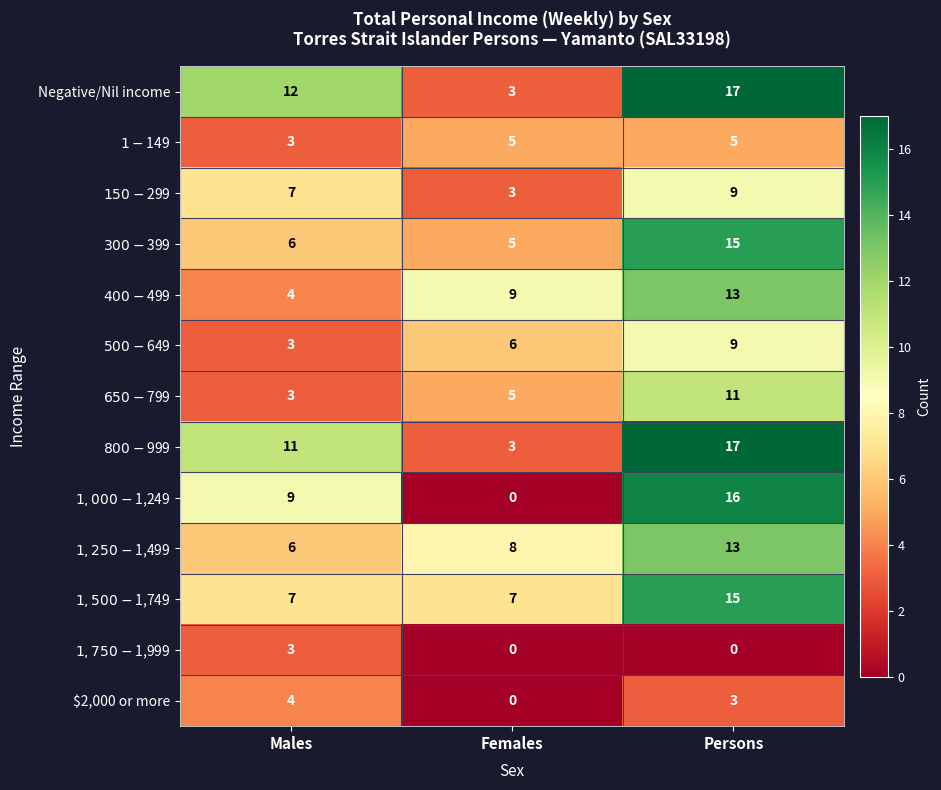

Count the number of data series in this chart.

13